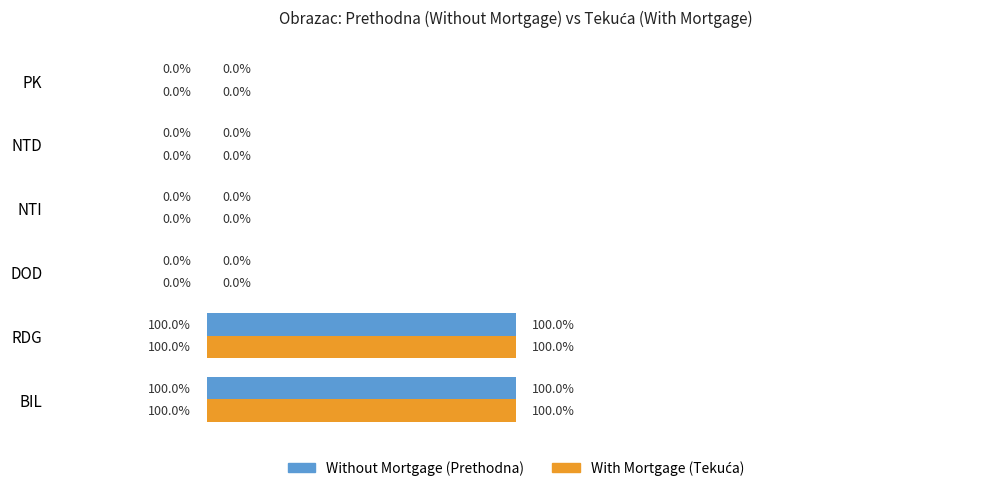

How many series are shown in this chart?

2